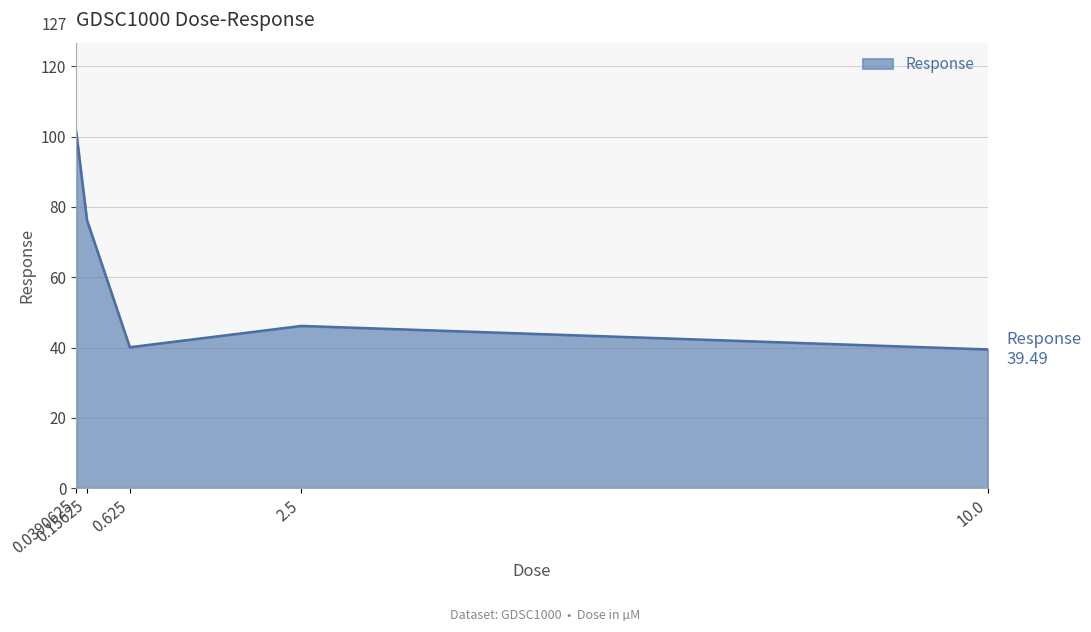

What is the difference between the maximum and minimum values?

61.9